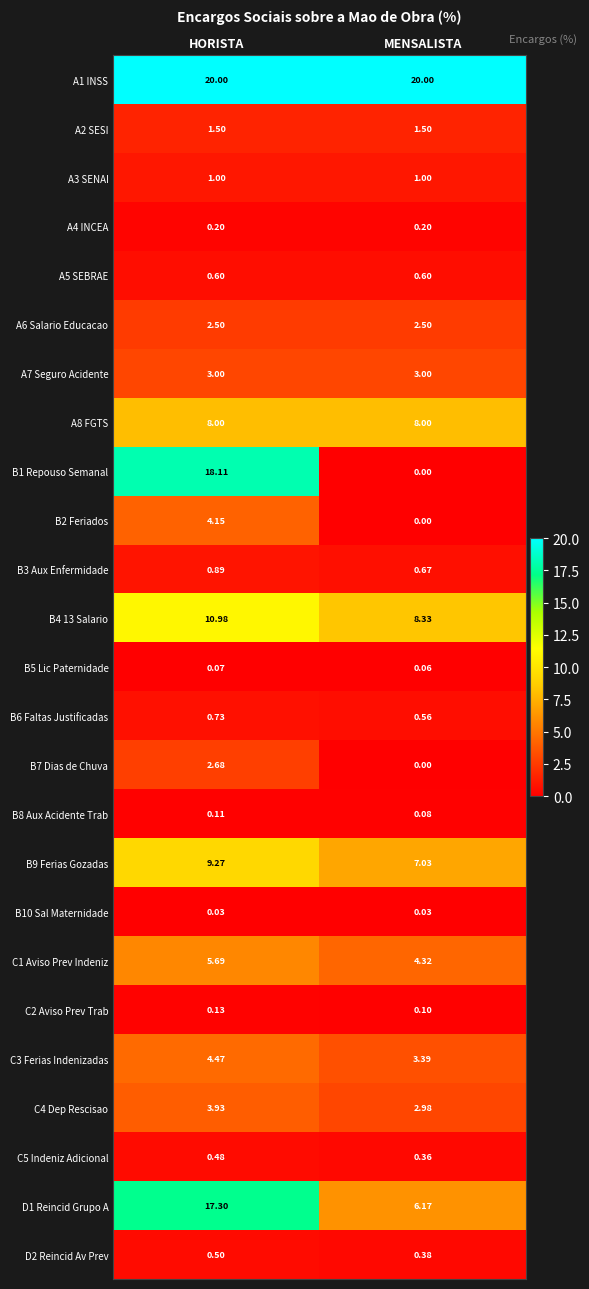

Rank the series at HORISTA from lowest to highest value.

B10 Sal Maternidade, B5 Lic Paternidade, B8 Aux Acidente Trab, C2 Aviso Prev Trab, A4 INCEA, C5 Indeniz Adicional, D2 Reincid Av Prev, A5 SEBRAE, B6 Faltas Justificadas, B3 Aux Enfermidade, A3 SENAI, A2 SESI, A6 Salario Educacao, B7 Dias de Chuva, A7 Seguro Acidente, C4 Dep Rescisao, B2 Feriados, C3 Ferias Indenizadas, C1 Aviso Prev Indeniz, A8 FGTS, B9 Ferias Gozadas, B4 13 Salario, D1 Reincid Grupo A, B1 Repouso Semanal, A1 INSS